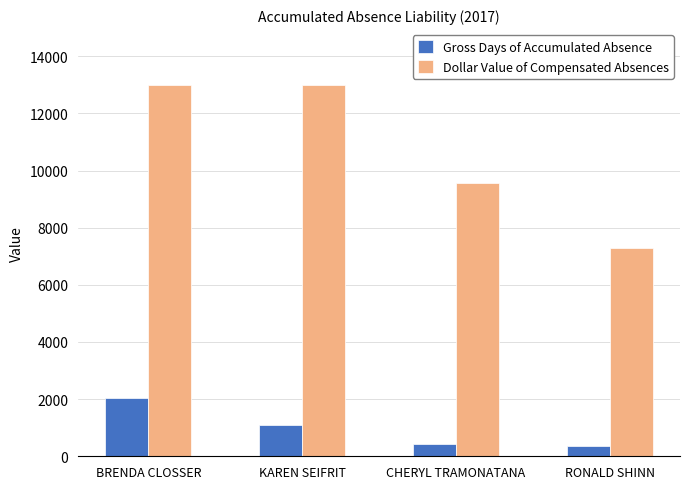

Read the Dollar Value of Compensated Absences value at BRENDA CLOSSER.

13000.0